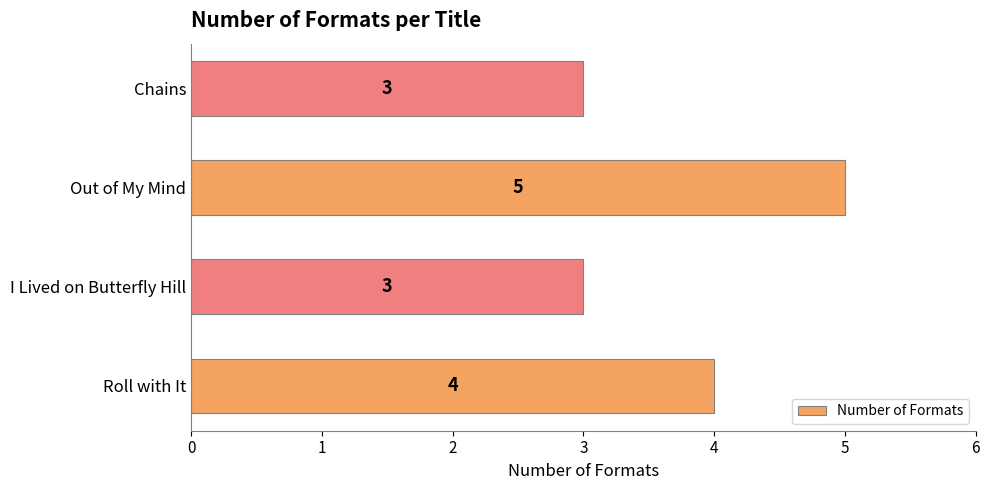

Count the values in the range 3 to 5.

4